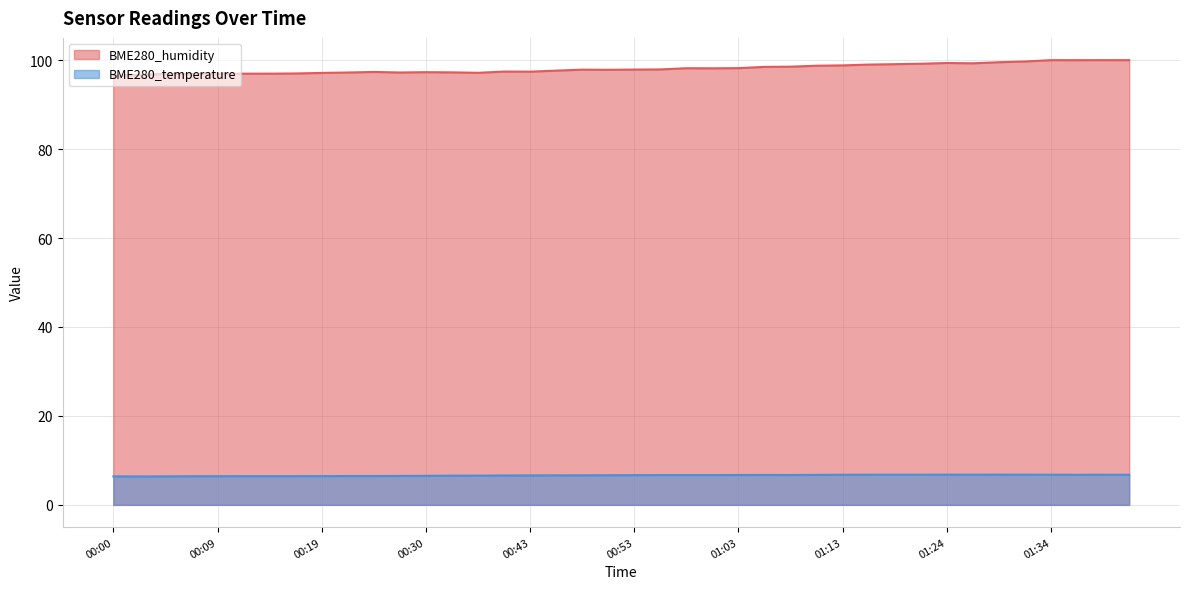

Is the value of BME280_temperature at 01:13 greater than the value of BME280_humidity at 01:21?

No